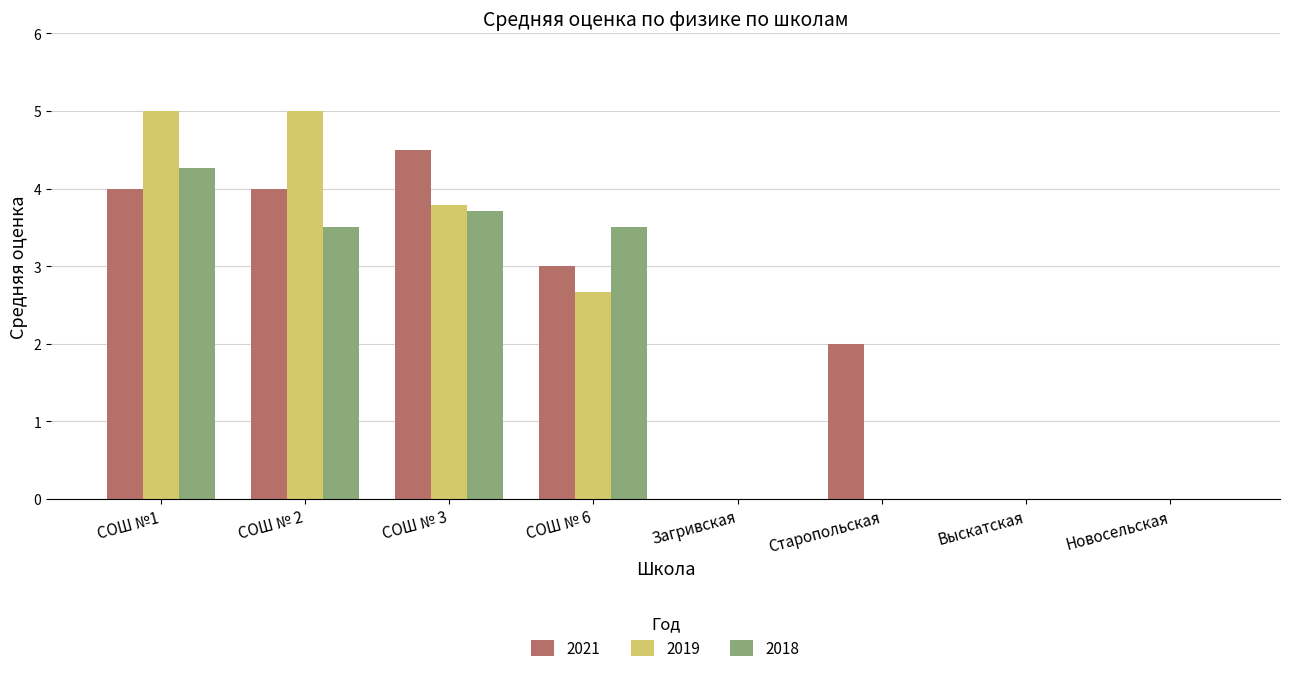

Reading left to right, list all the values displayed in this chart.

2021: СОШ №1=4.0	СОШ № 2=4.0	СОШ № 3=4.5	СОШ № 6=3.0	Загривская=0.0	Старопольская=2.0	Выскатская=0.0	Новосельская=0.0
2019: СОШ №1=5.0	СОШ № 2=5.0	СОШ № 3=3.8	СОШ № 6=2.7	Загривская=0.0	Старопольская=0.0	Выскатская=0.0	Новосельская=0.0
2018: СОШ №1=4.3	СОШ № 2=3.5	СОШ № 3=3.7	СОШ № 6=3.5	Загривская=0.0	Старопольская=0.0	Выскатская=0.0	Новосельская=0.0